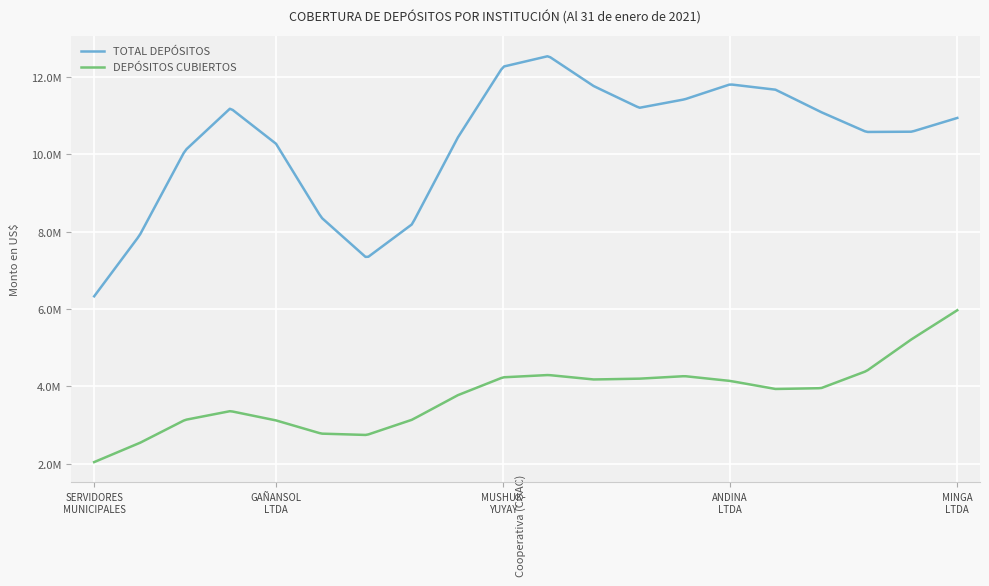

What are all the series names shown in the legend?

TOTAL DEPÓSITOS, DEPÓSITOS CUBIERTOS